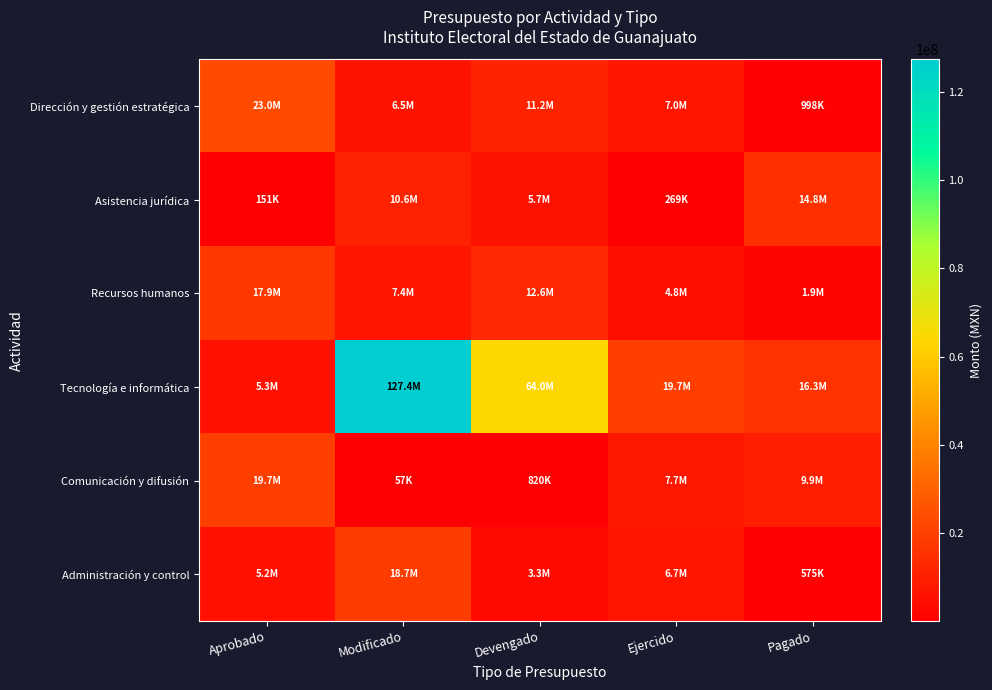

Reading right to left, transcribe all the data shown in this chart.

Dirección y gestión estratégica: Pagado=998261.6	Ejercido=6961491.8	Devengado=11163421.3	Modificado=6514162.3	Aprobado=23041664.8
Asistencia jurídica: Pagado=14819072.6	Ejercido=269000.0	Devengado=5671358.3	Modificado=10618916.4	Aprobado=151080.6
Recursos humanos: Pagado=1911166.9	Ejercido=4843180.6	Devengado=12643372.2	Modificado=7386824.2	Aprobado=17924252.9
Tecnología e informática: Pagado=16332914.8	Ejercido=19698079.2	Devengado=63973018.9	Modificado=127383467.6	Aprobado=5313518.8
Comunicación y difusión: Pagado=9870351.3	Ejercido=7748518.3	Devengado=820000.0	Modificado=57000.0	Aprobado=19681995.6
Administración y control: Pagado=575216.4	Ejercido=6726665.2	Devengado=3280736.1	Modificado=18700015.8	Aprobado=5178303.2